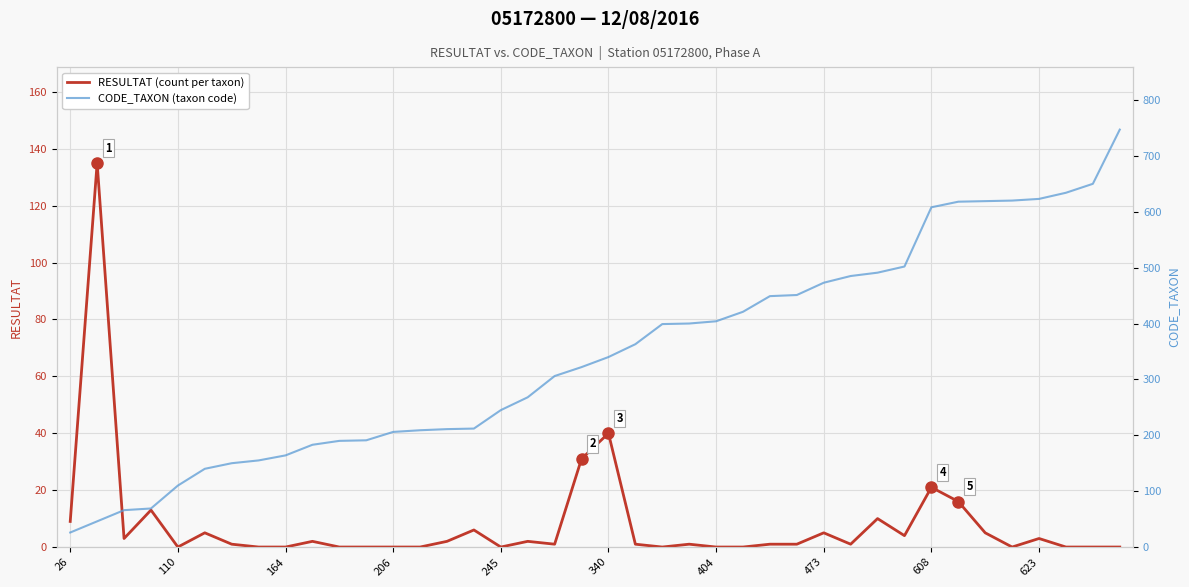

Count the number of categories in the chart.

40